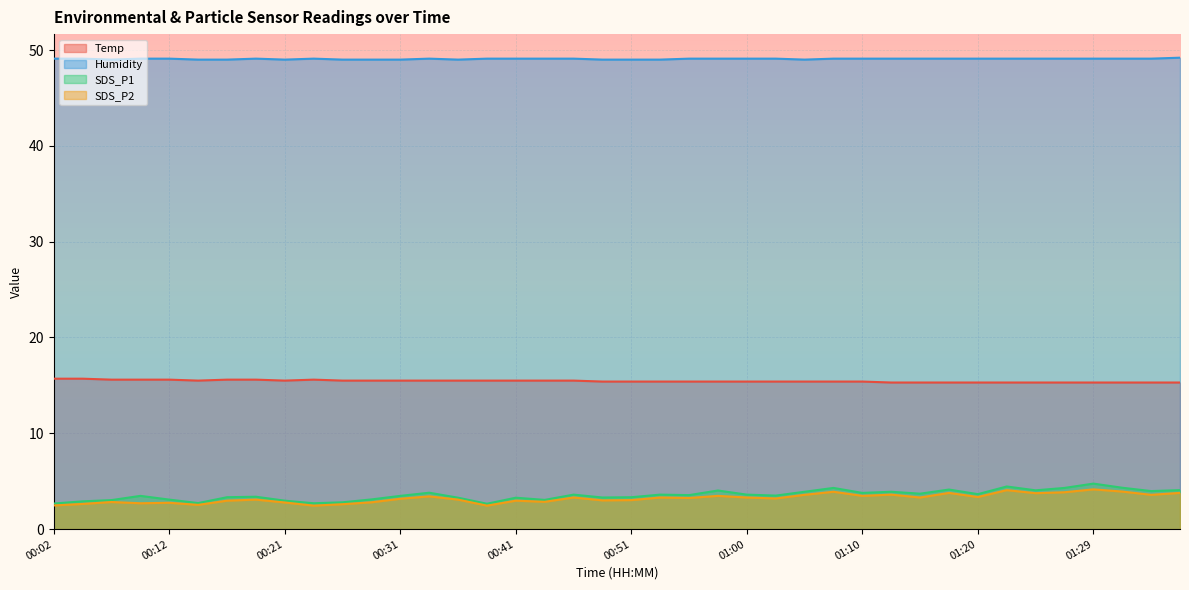

What are all the series names shown in the legend?

Temp, Humidity, SDS_P1, SDS_P2